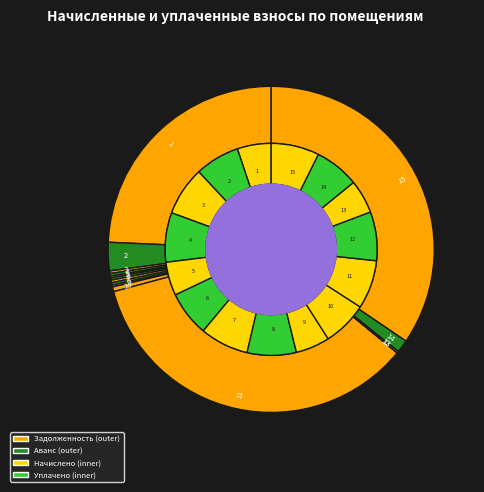

True or false: 8 accounts for 14% of the total.

False